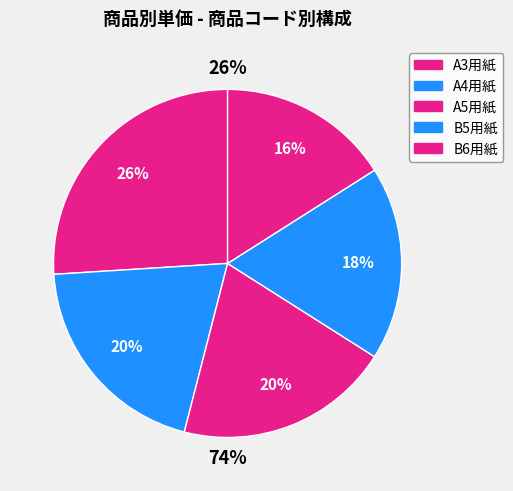

To the nearest percent, what is the difference between the largest and smallest slice percentages?

10%